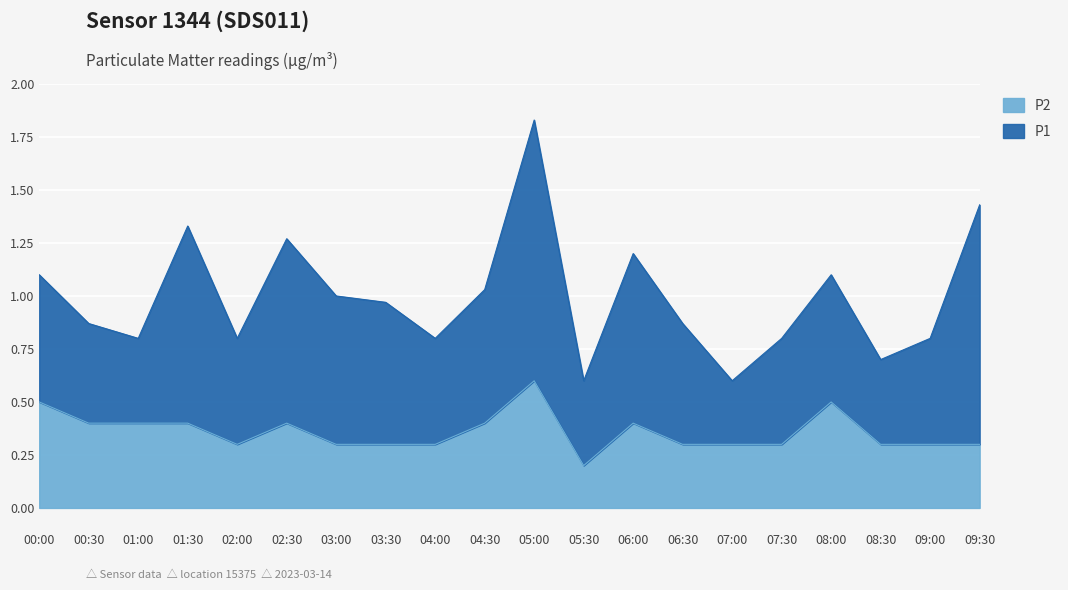

At which category does the chart reach its minimum across all series?

05:30